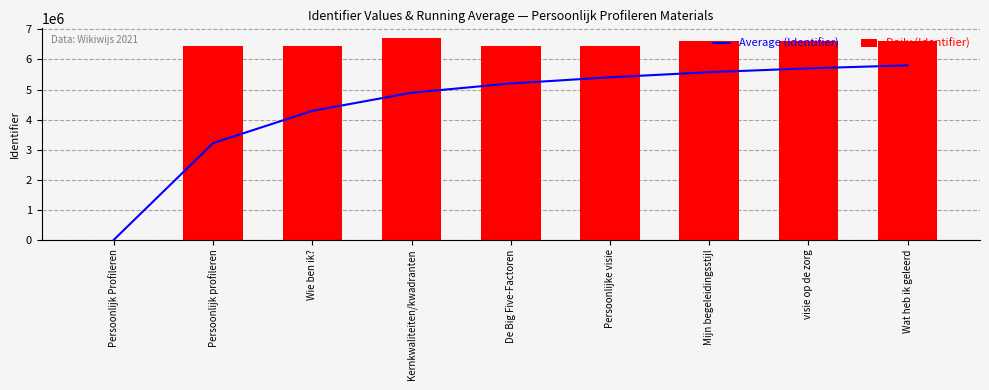

True or false: Daily (Identifier) has a value of 3999965.8 at visie op de zorg.

False